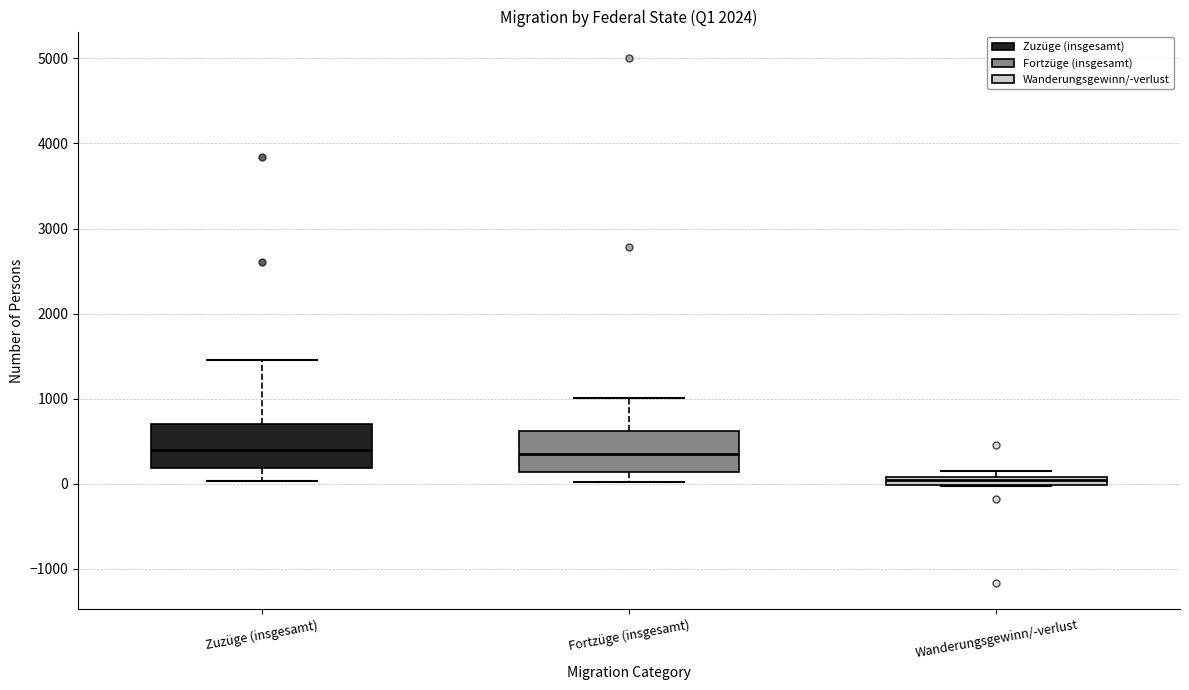

Where does the upper whisker of the box for Fortzüge (insgesamt) end on the y-axis? The values are not printed on the chart, so give them approximately, as read against the axis.

1000